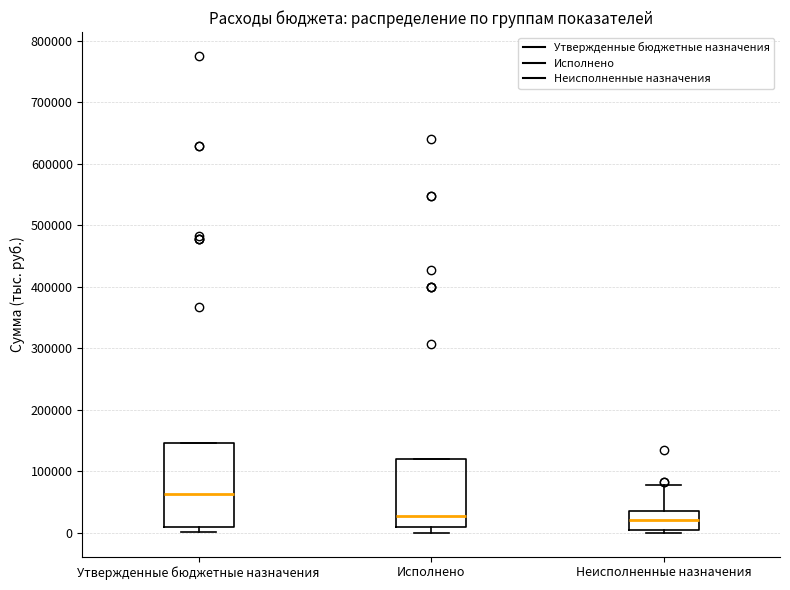

Which box is the tallest, from its lower edge to its upper edge?

Утвержденные бюджетные назначения